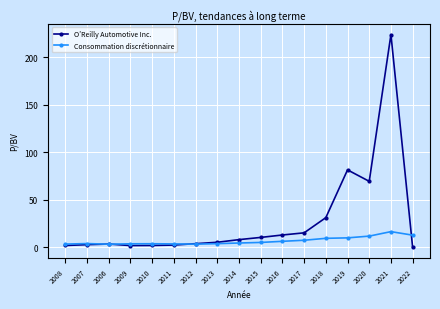

The value of O’Reilly Automotive Inc. at 2010 is 2.0. True or false?

True